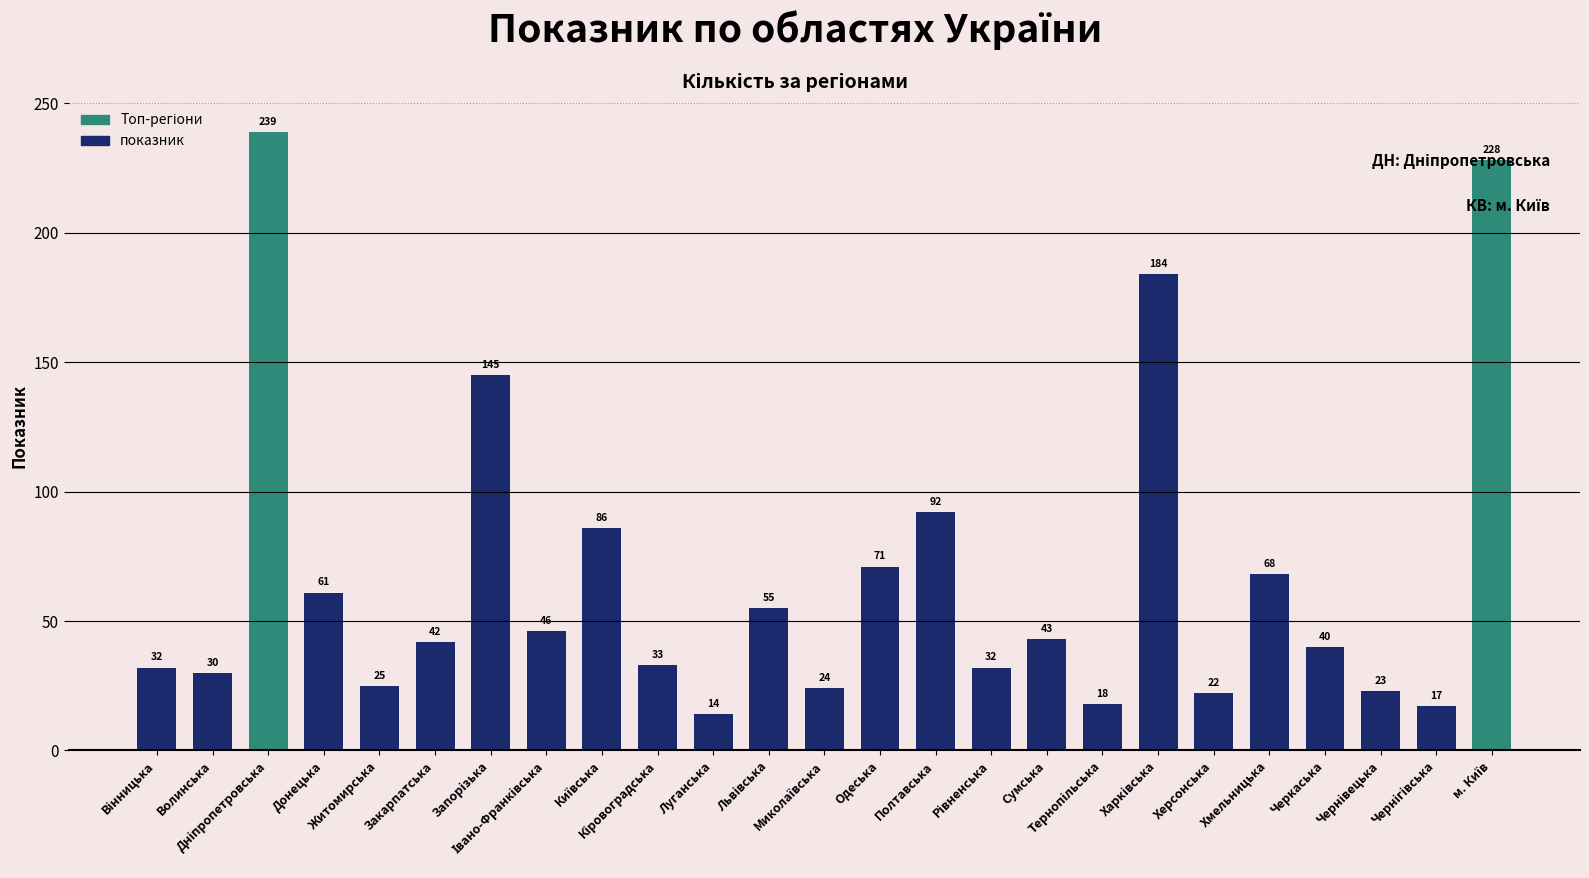

What is the minimum value shown in the chart?

14